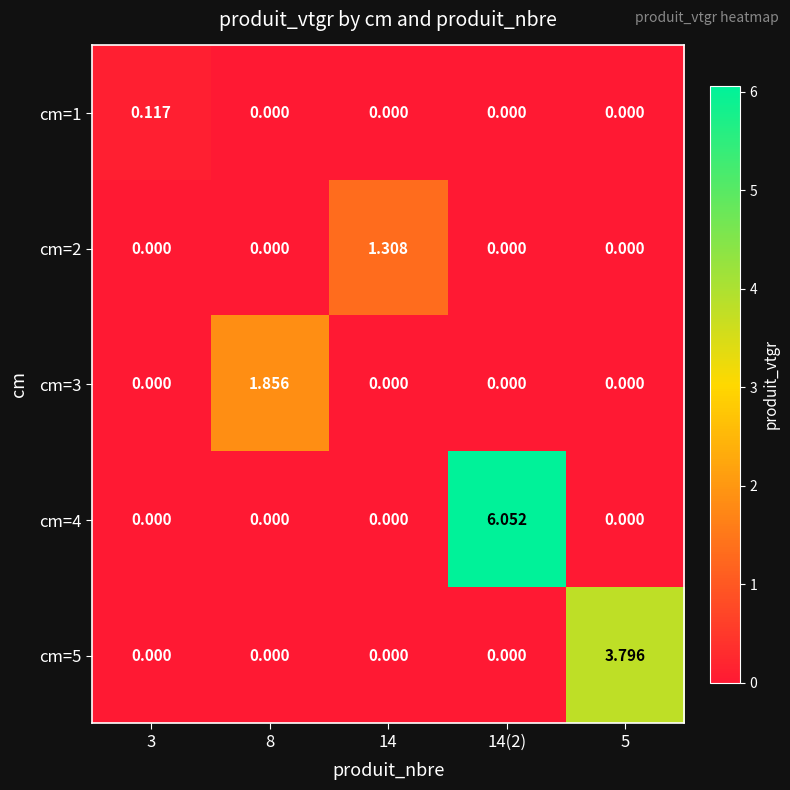

Is the value of cm=4 at 14(2) greater than the value of cm=5 at 5?

Yes